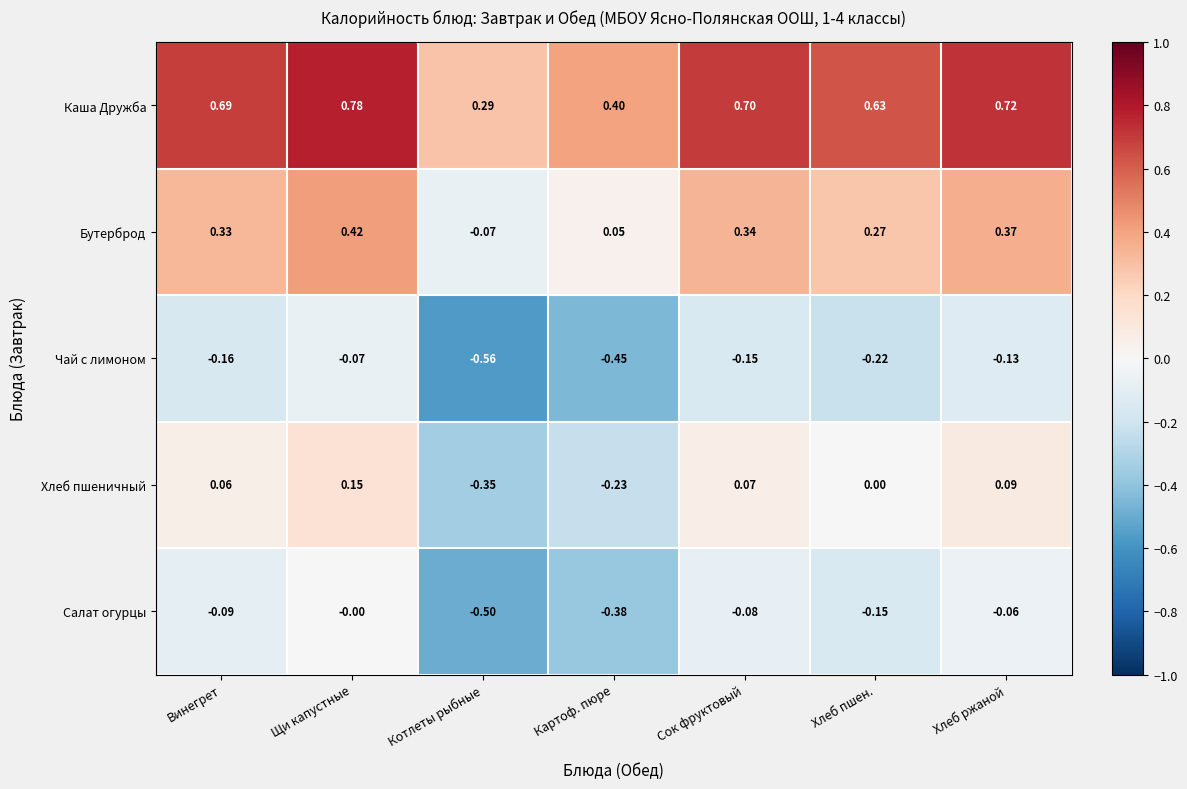

Count the number of data series in this chart.

5